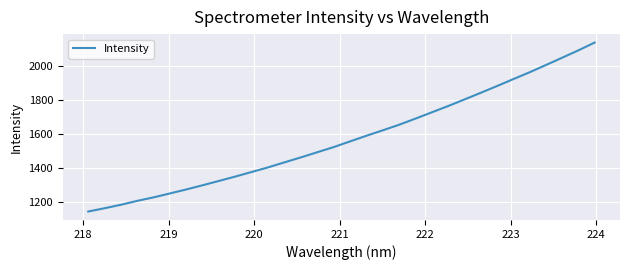

What is the difference between the maximum and minimum values?

991.3